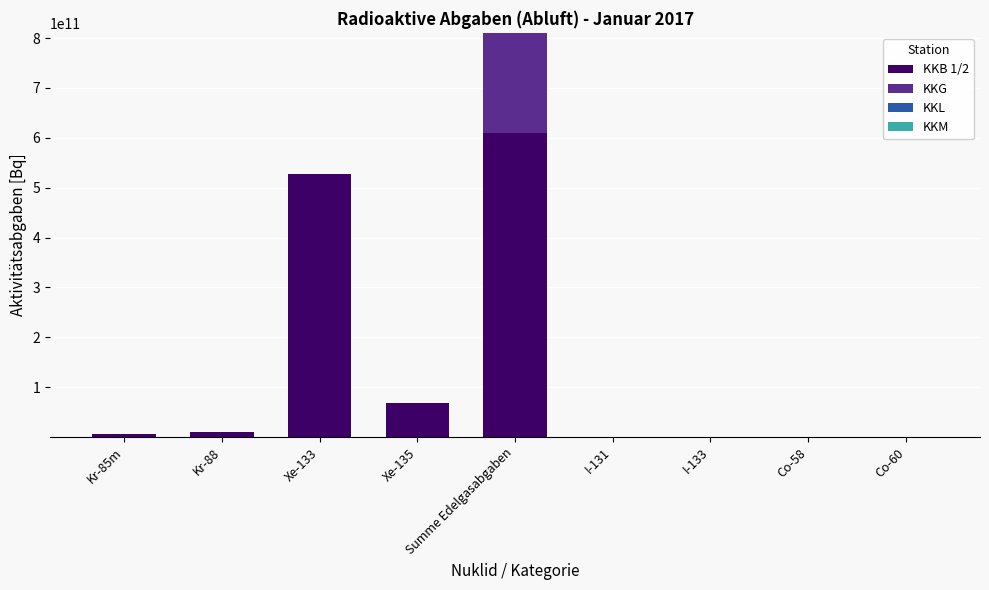

The KKB 1/2 series shows 153882365179.8 at Summe Edelgasabgaben. True or false?

False